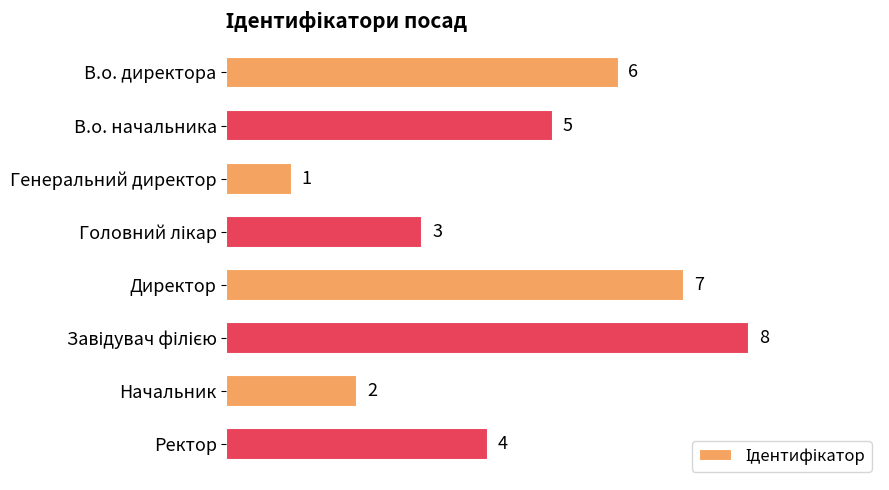

What is the greatest value displayed?

8